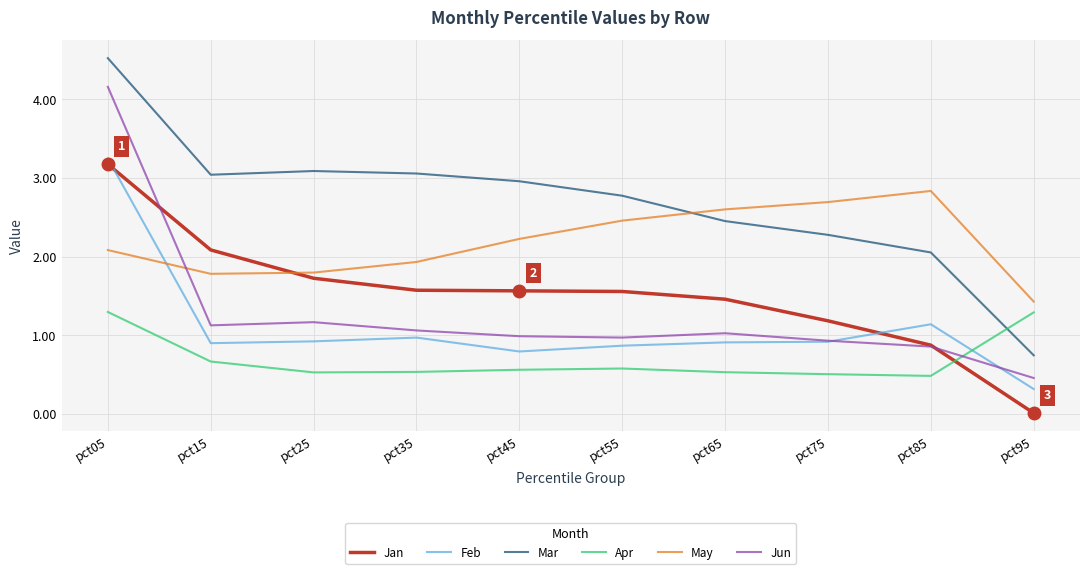

After their last crossing, which series has the higher values: Jun or Feb?

Jun